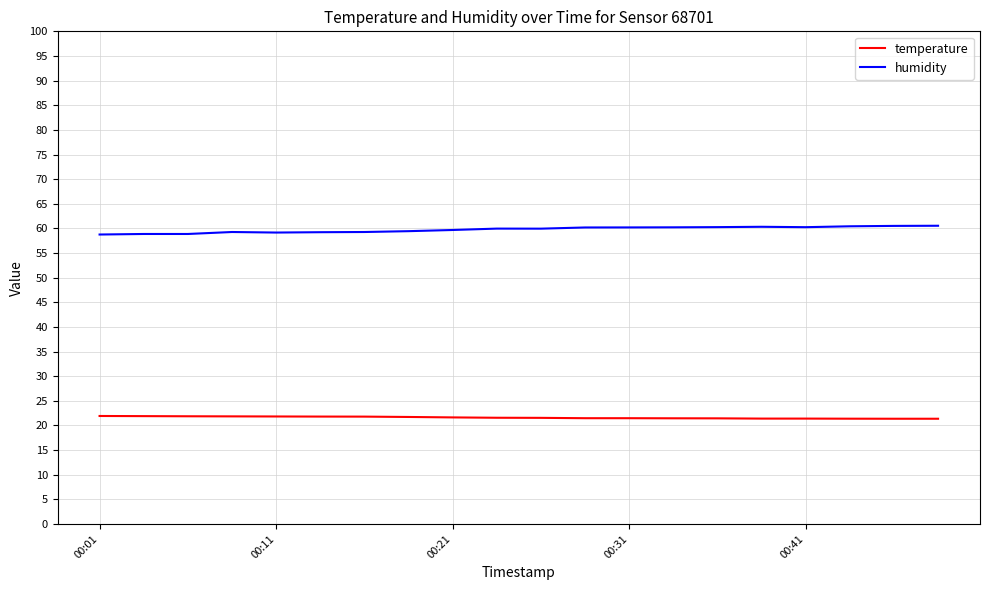

How many lines are shown in the chart?

2